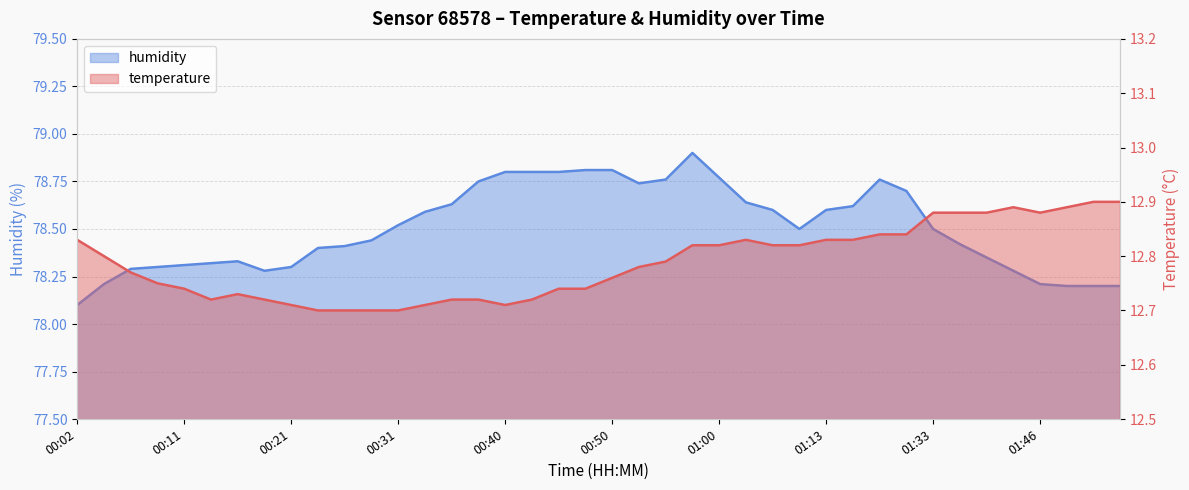

What is the maximum value shown in the chart?

78.9